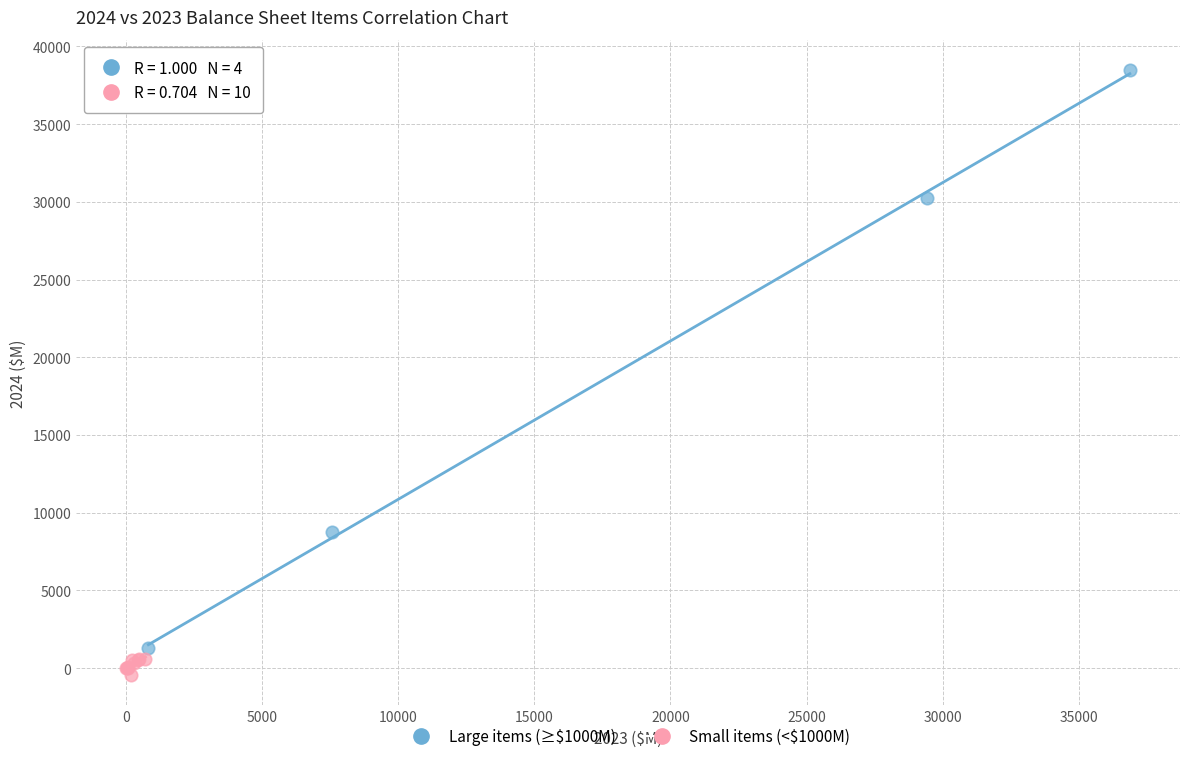

Which series has the widest spread of Y values?

Large items (≥$1000M)